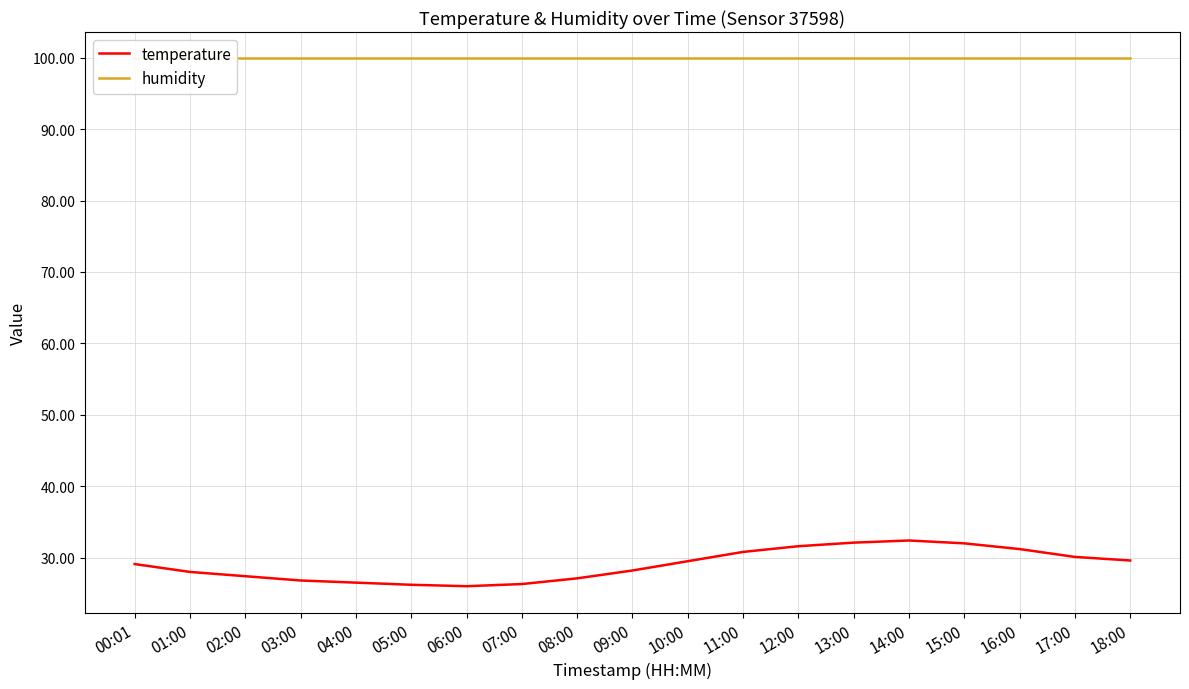

Is this an area chart (filled region under the line)?

No